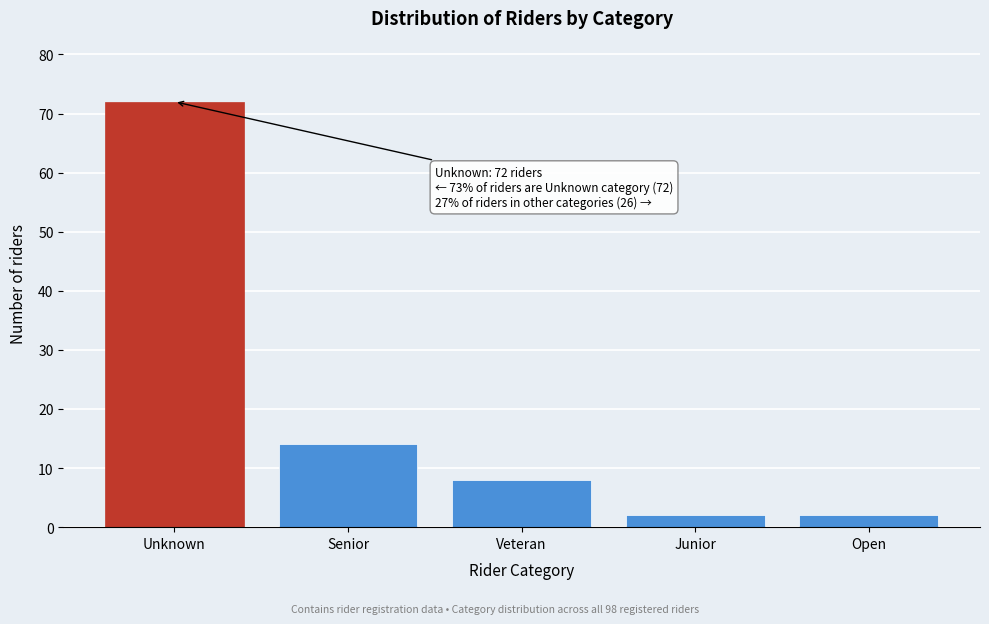

Reading left to right, what are all the values shown in this chart?

72	14	8	2	2